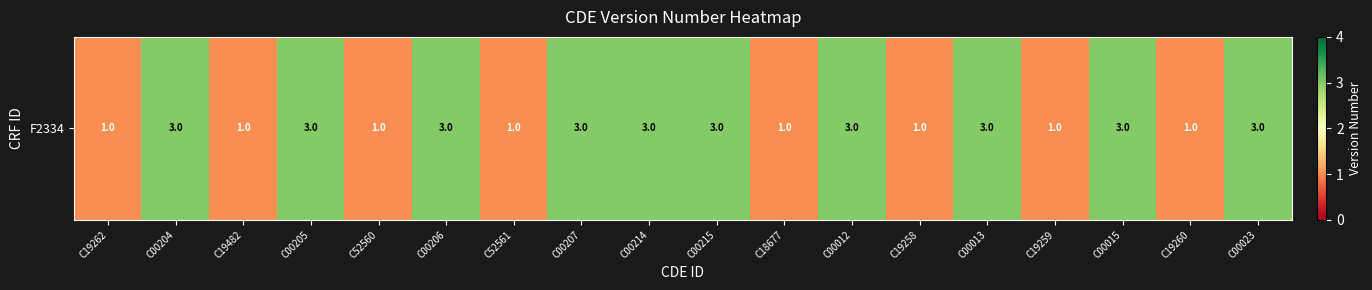

Which label corresponds to the smallest value in the chart?

C19262